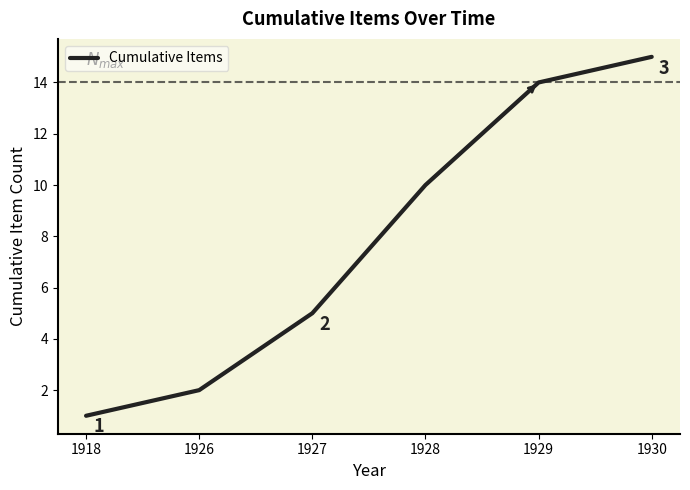

What value does the data have at 1930, to the nearest 5?

15